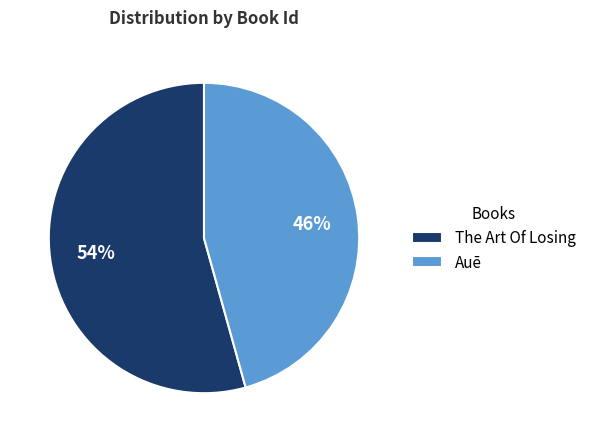

Between Auē and The Art Of Losing, which is larger?

The Art Of Losing